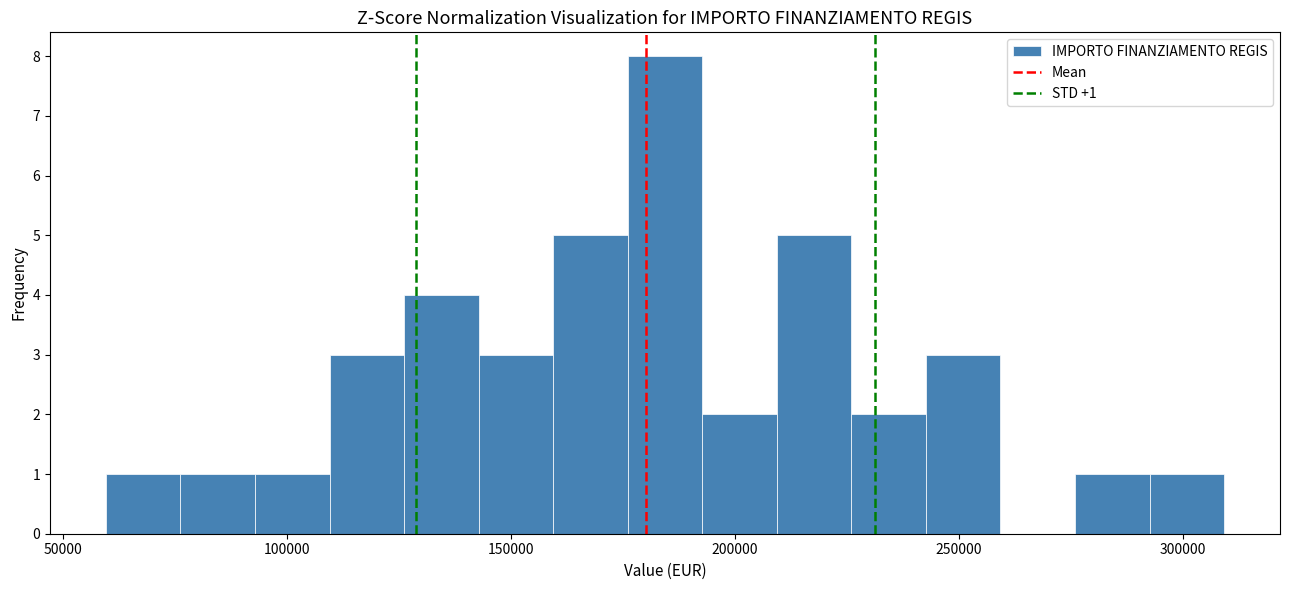

Around what value on the x-axis is the tallest bar? Give the approximate position of its centre, as read against the axis.

185000